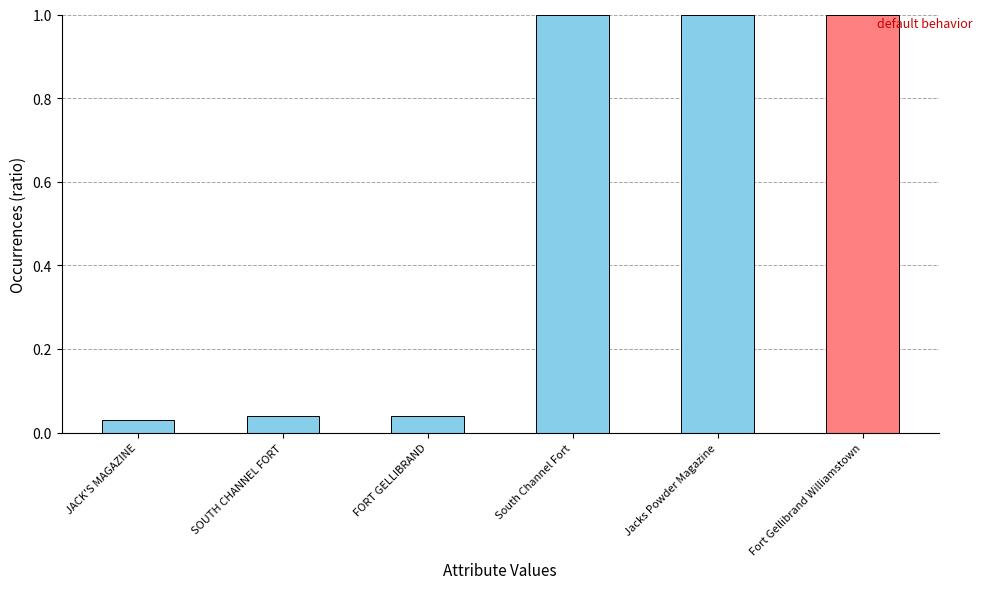

What is the label of the 2nd bar from the left?

SOUTH CHANNEL FORT